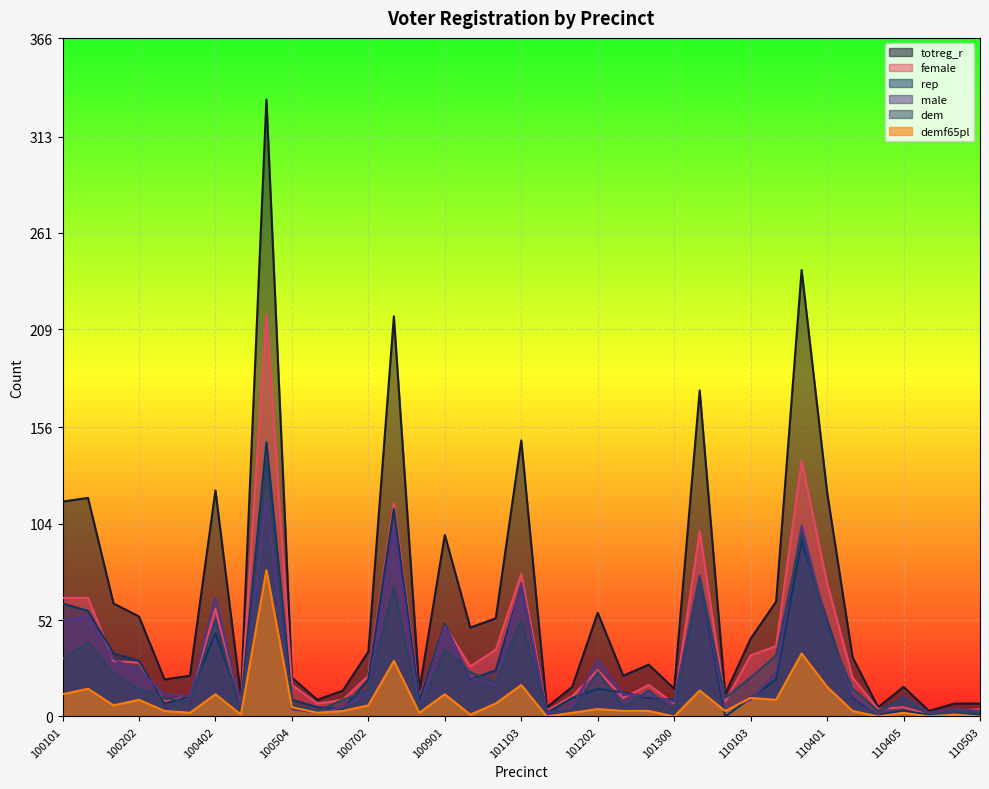

What is the difference between the second highest and second lowest values in the female series?

135